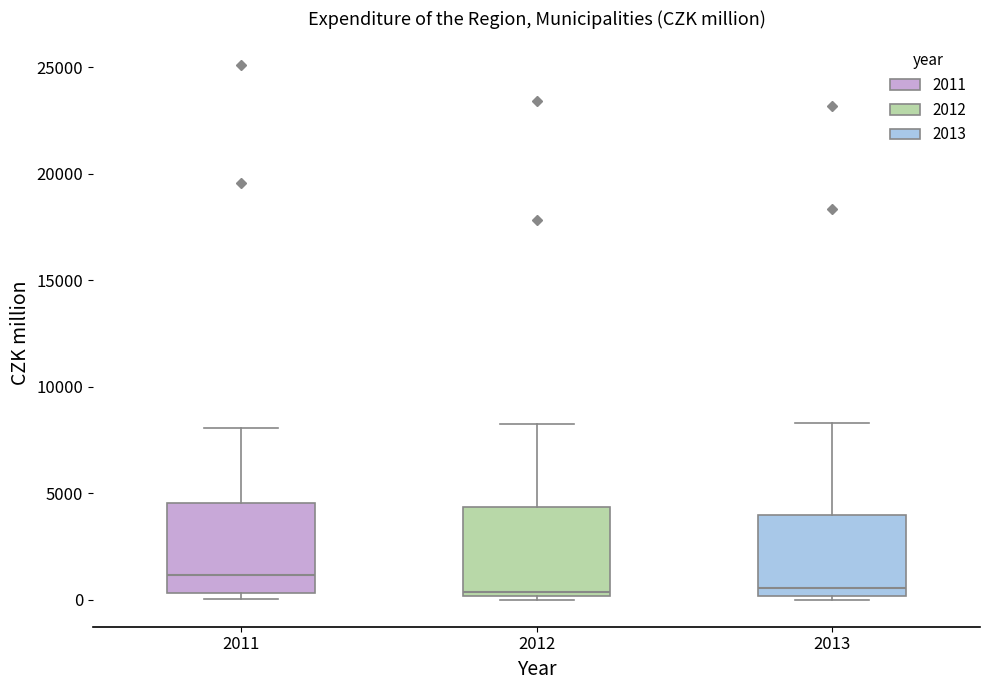

Reading left to right, transcribe this box plot: for each box, give where its median line is, the range the box spans, and where its two whiskers end, as read against the y-axis. The values are not printed on the chart, so give them approximately, as read against the axis.

2011: median 1000, box 500 to 4500, whiskers 0 to 8000
2012: median 500, box 0 to 4500, whiskers 0 (just below the box's lower edge) to 8500
2013: median 500, box 0 to 4000, whiskers 0 (just below the box's lower edge) to 8500